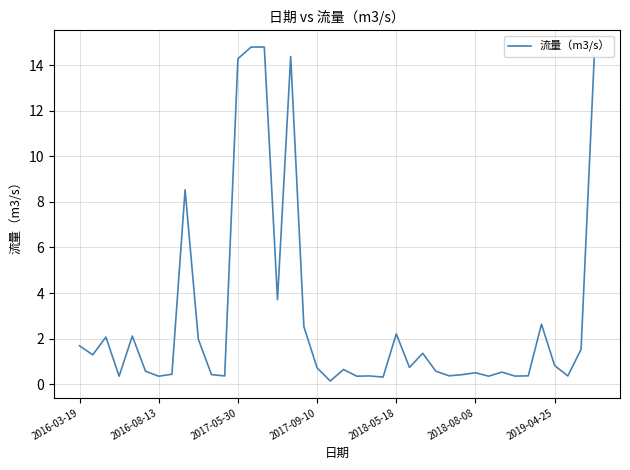

What is the greatest value displayed?

14.8